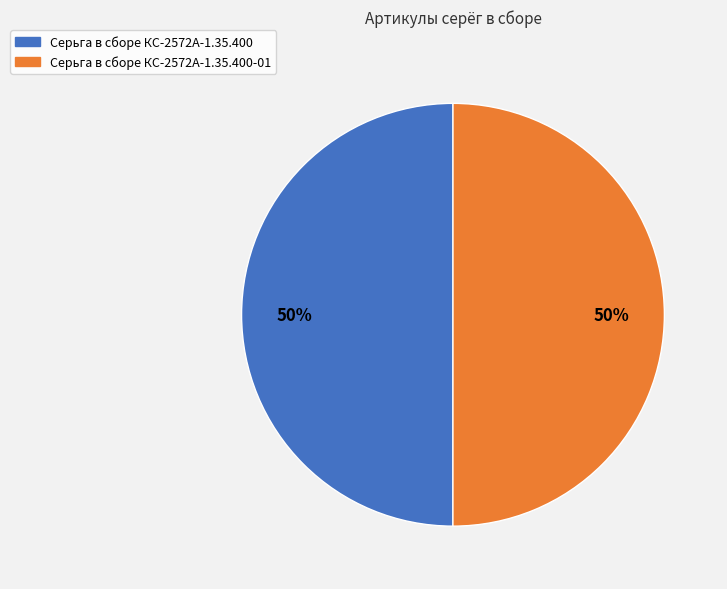

Is the sum of Серьга в сборе КС-2572А-1.35.400 and Серьга в сборе КС-2572А-1.35.400-01 greater than half?

Yes